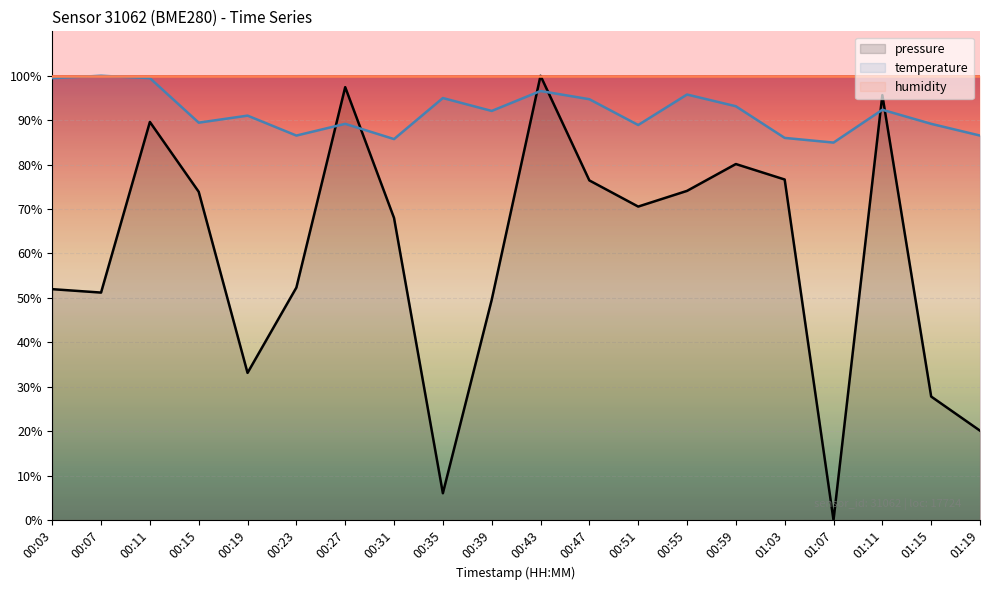

Is it true that temperature equals 163.5 at 00:19?

False